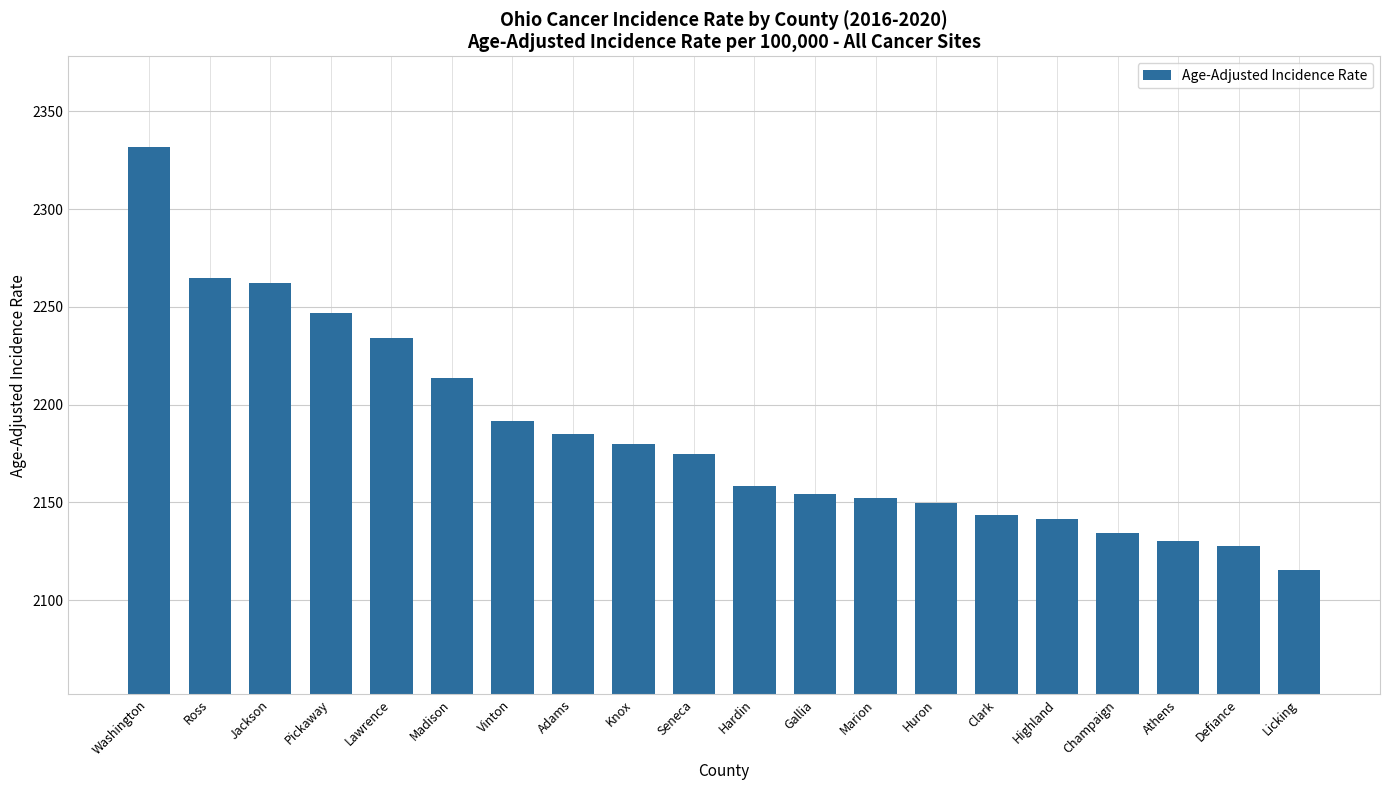

What is the difference between the values at Athens and Pickaway?

116.7